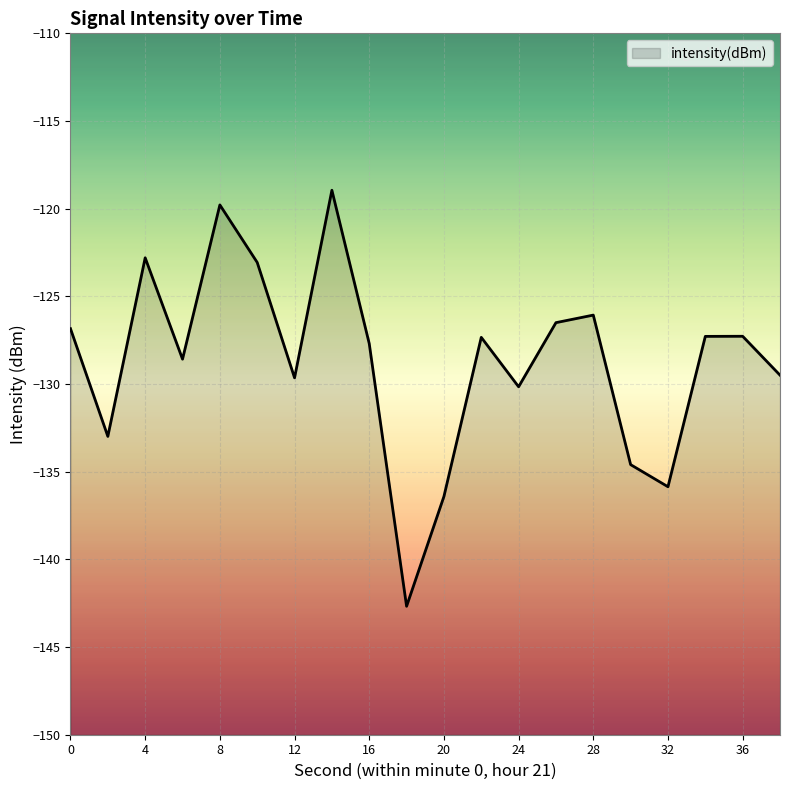

Between 4 and 28, which is larger?

4